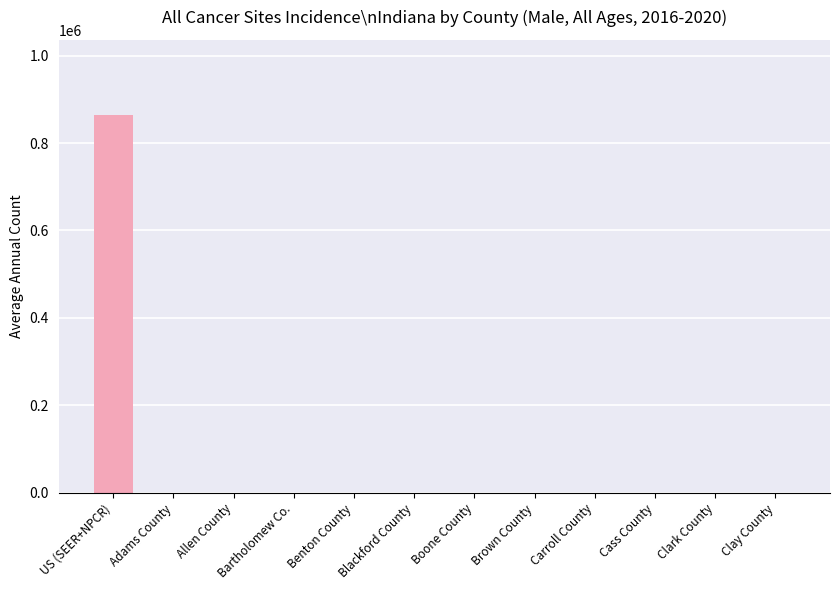

At which category does the chart reach its peak across all series?

US (SEER+NPCR)